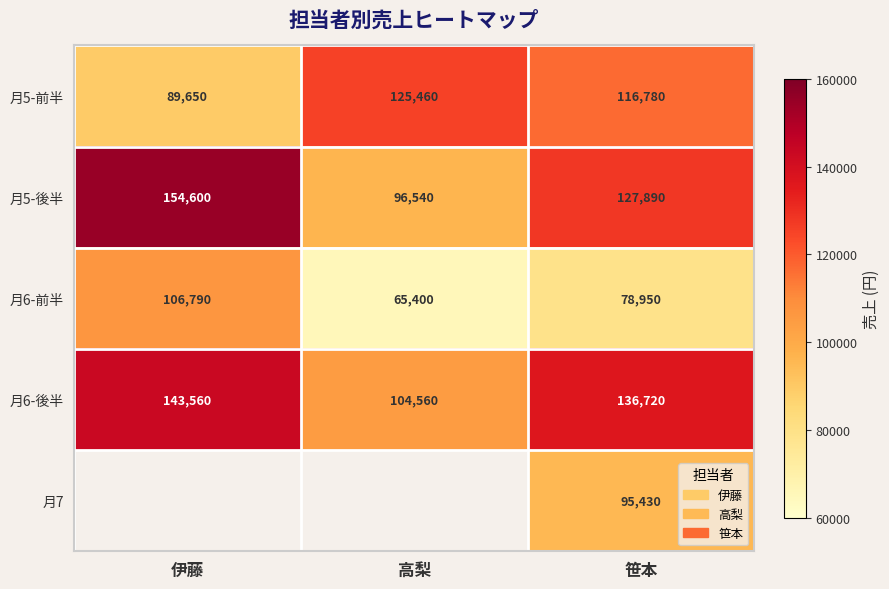

What is the difference between the highest and lowest values at 笹本?

57770